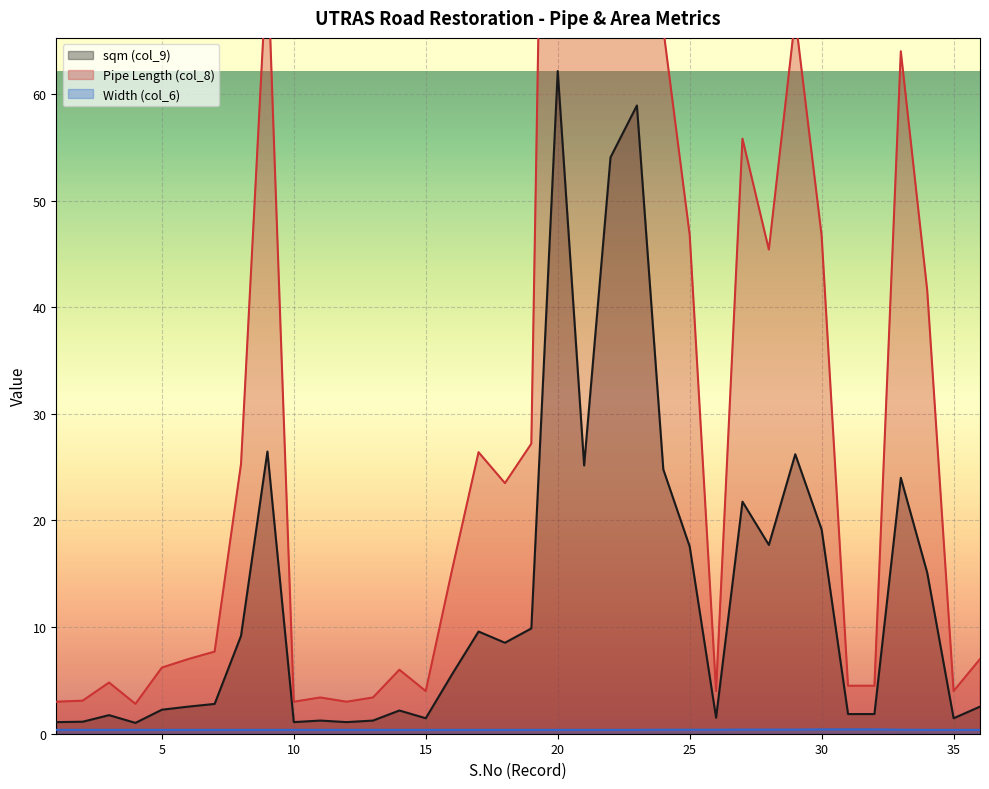

The Pipe Length (col_8) series shows 13.0 at 8. True or false?

False